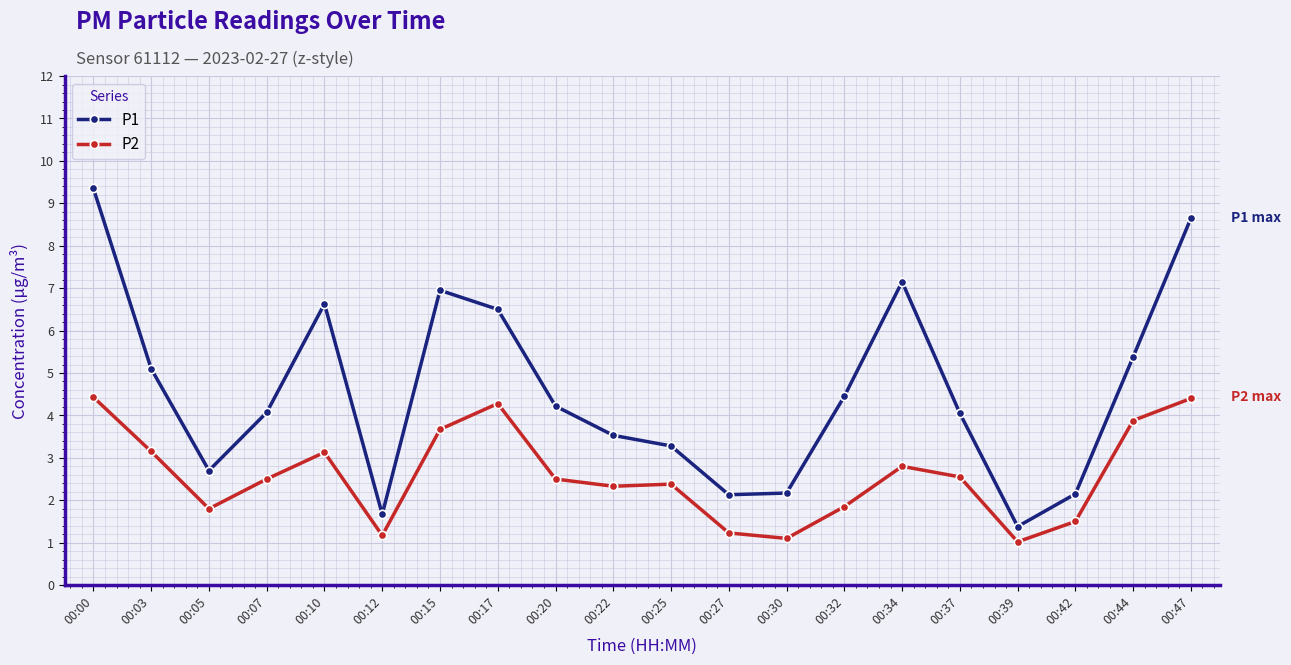

At which label does P2 first exceed 2?

00:00